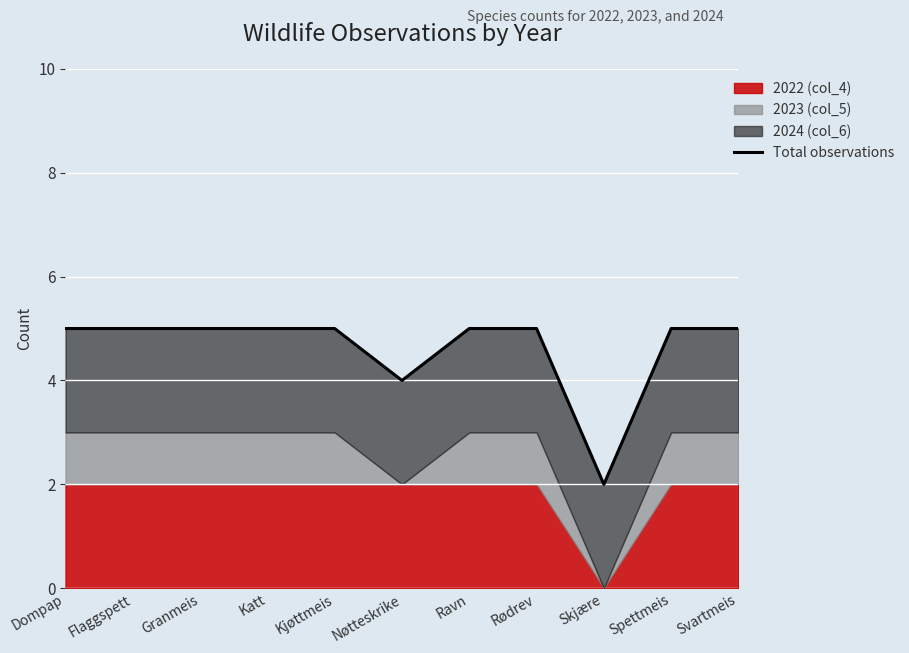

What is the sum of the values at Nøtteskrike and Spettmeis?

9